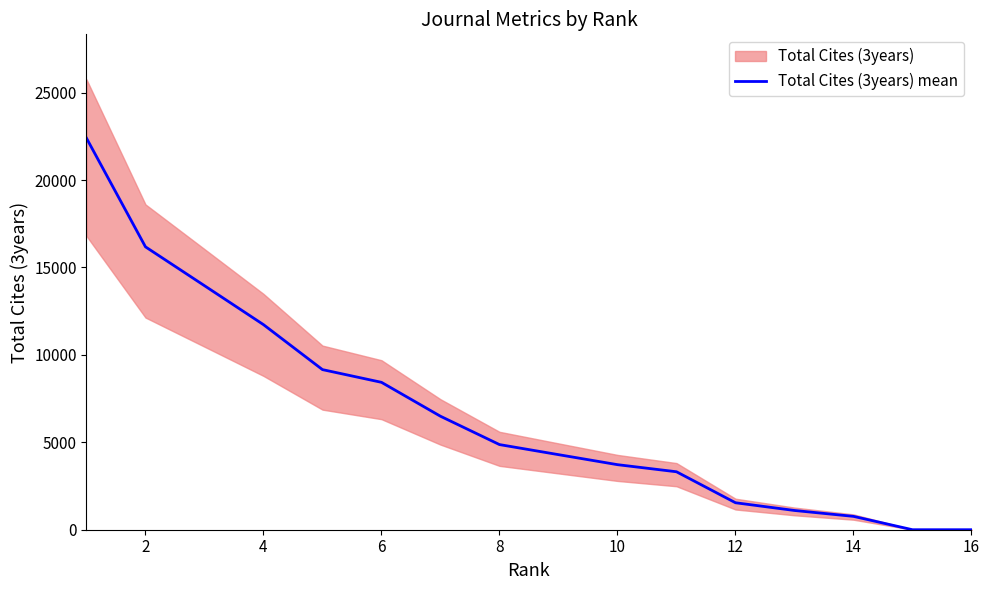

How many lines are shown in the chart?

1